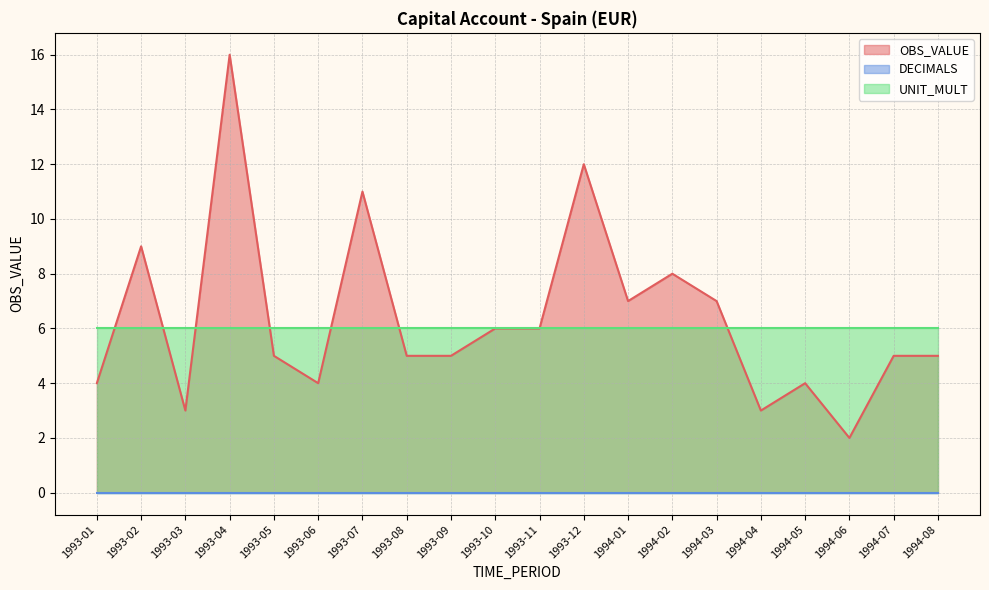

What is the sum of all UNIT_MULT values?

120